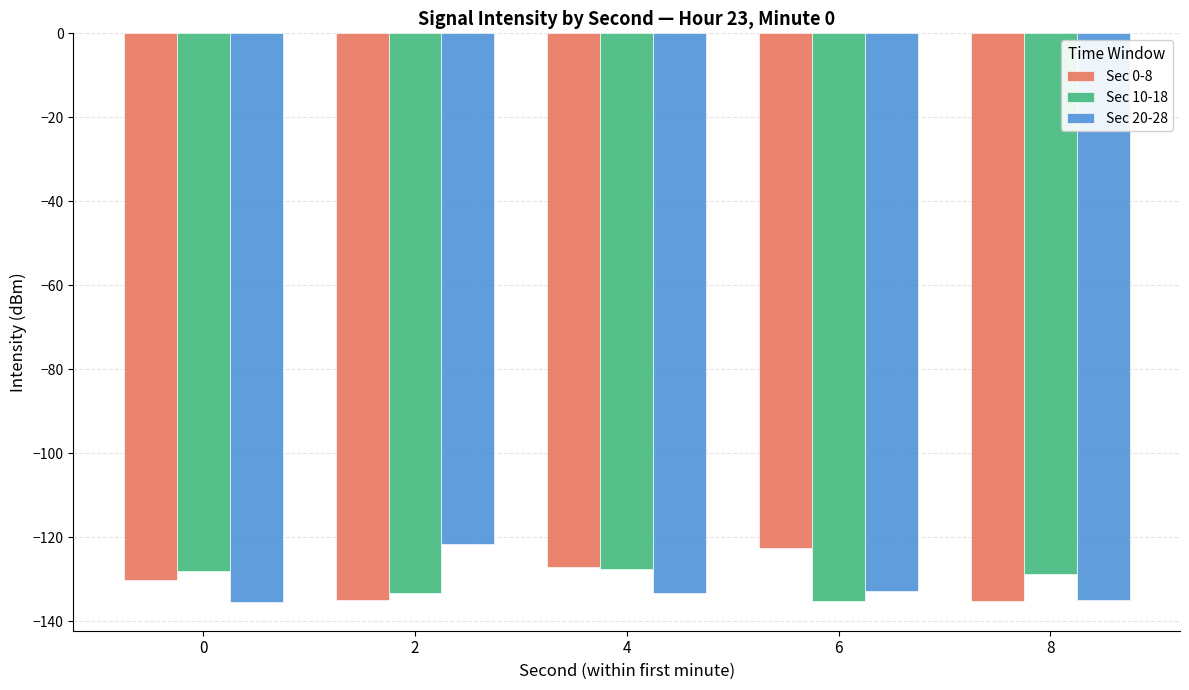

At which label does Sec 0-8 first exceed -130?

4